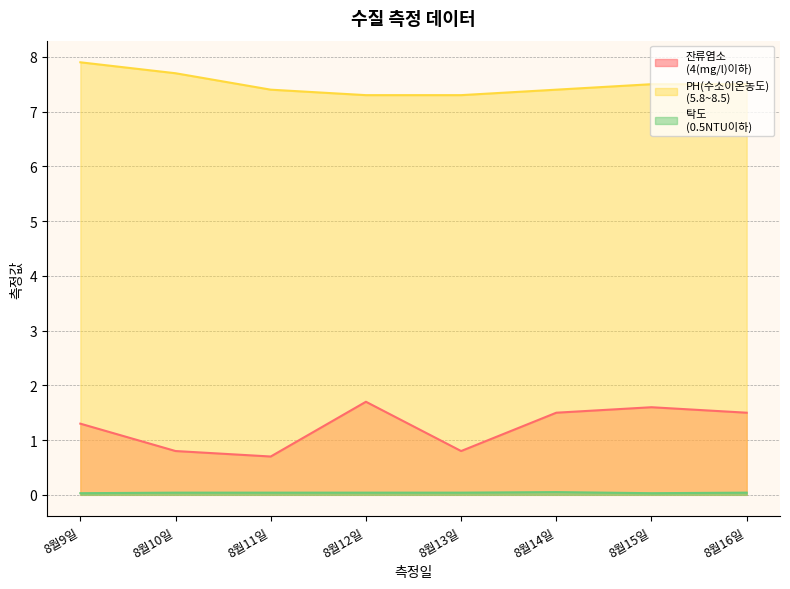

Reading left to right, list all the values displayed in this chart.

잔류염소
(4(mg/l)이하): 8월9일=1.3	8월10일=0.8	8월11일=0.7	8월12일=1.7	8월13일=0.8	8월14일=1.5	8월15일=1.6	8월16일=1.5
PH(수소이온농도)
(5.8~8.5): 8월9일=7.9	8월10일=7.7	8월11일=7.4	8월12일=7.3	8월13일=7.3	8월14일=7.4	8월15일=7.5	8월16일=7.5
탁도
(0.5NTU이하): 8월9일=0.0	8월10일=0.0	8월11일=0.0	8월12일=0.0	8월13일=0.0	8월14일=0.1	8월15일=0.0	8월16일=0.0